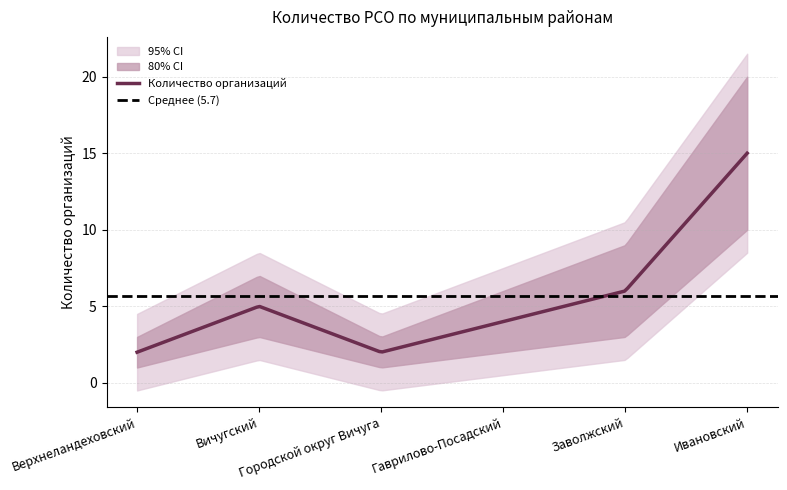

What is the average value of the Количество организаций series?

5.1